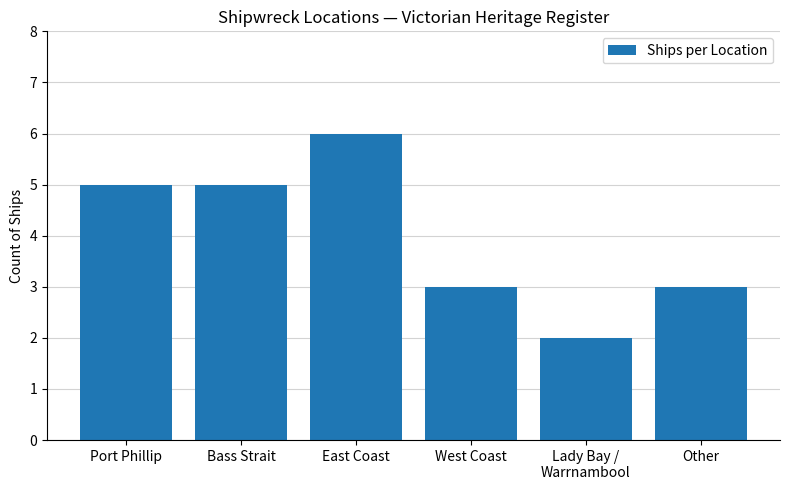

What is the sum of all values?

24